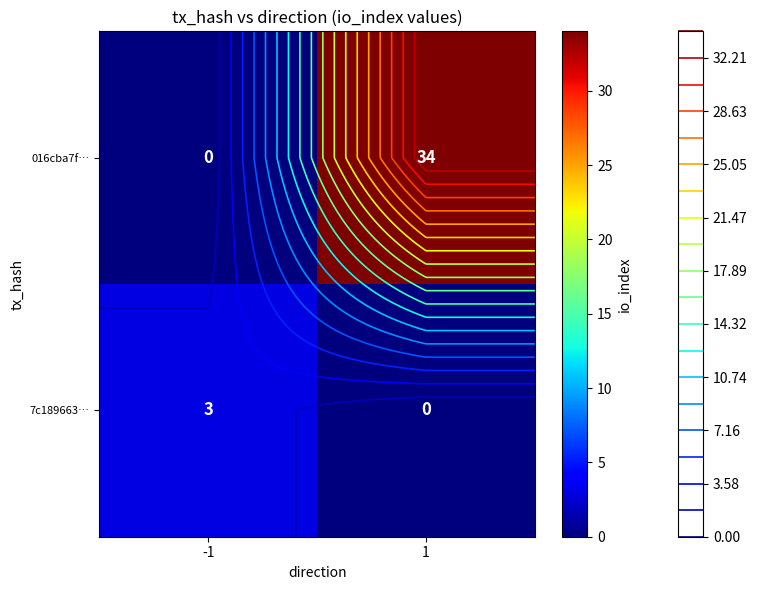

At which category does the chart reach its peak across all series?

1